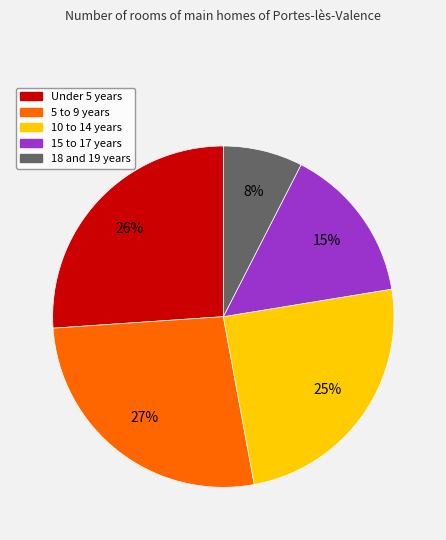

True or false: 18 and 19 years accounts for 8% of the total.

True